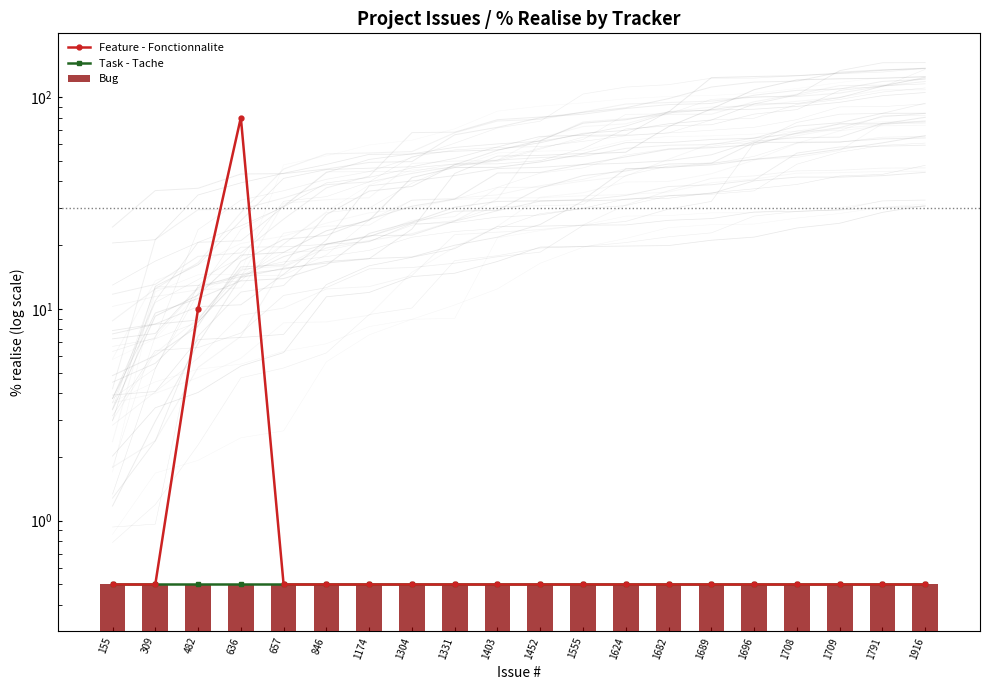

At which category does the chart reach its minimum across all series?

155